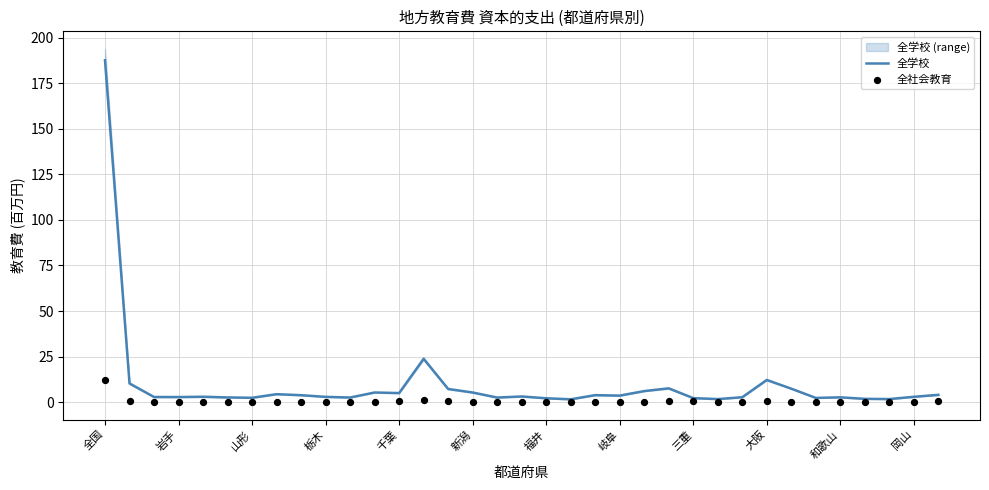

At how many categories does at least one series exceed 116?

1